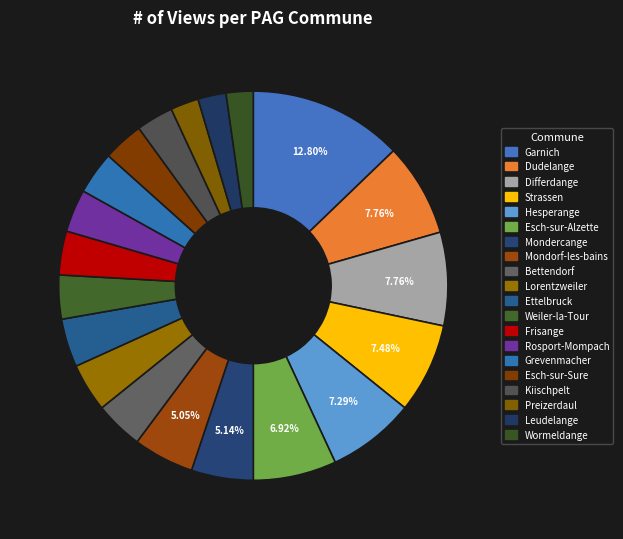

Between Frisange and Esch-sur-Sure, which is larger?

Frisange